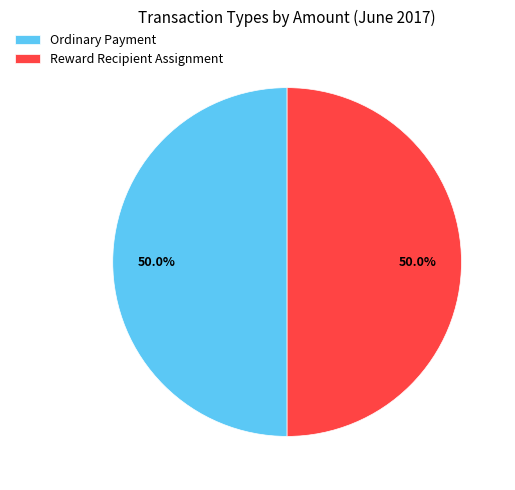

To the nearest percent, what is the difference between the Ordinary Payment and Reward Recipient Assignment slice percentages?

0%